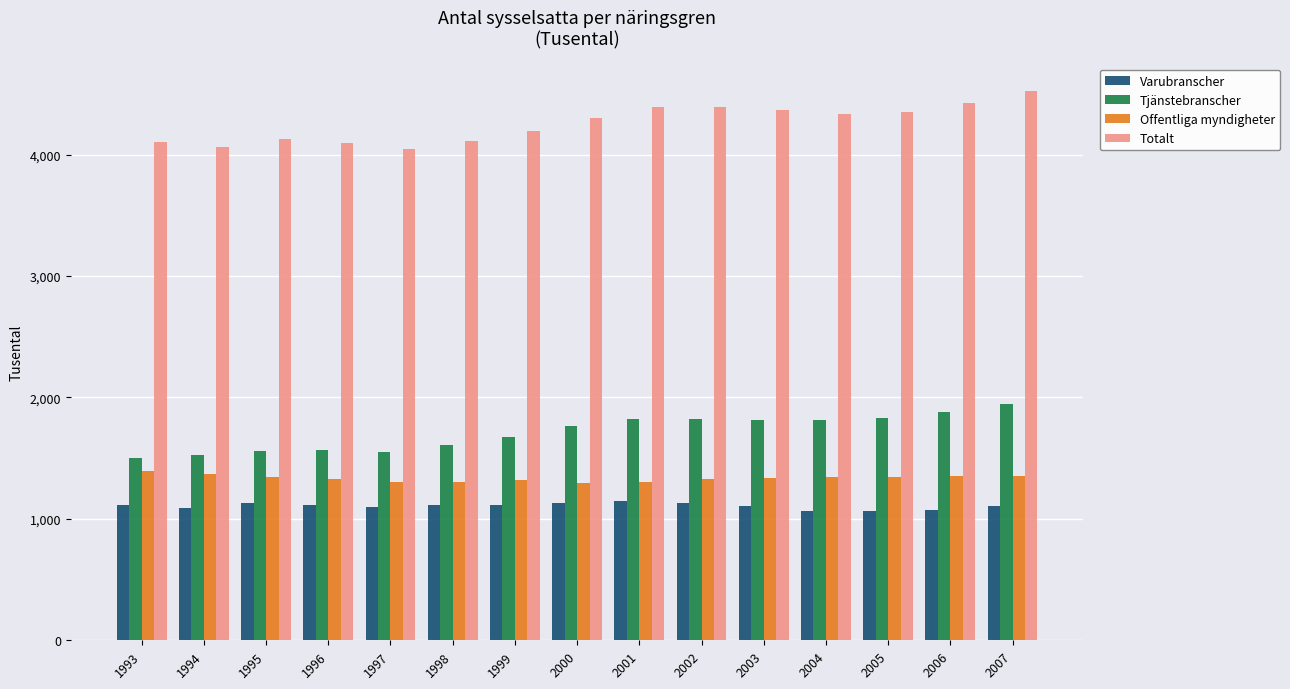

Which series has the largest range (max minus min)?

Totalt